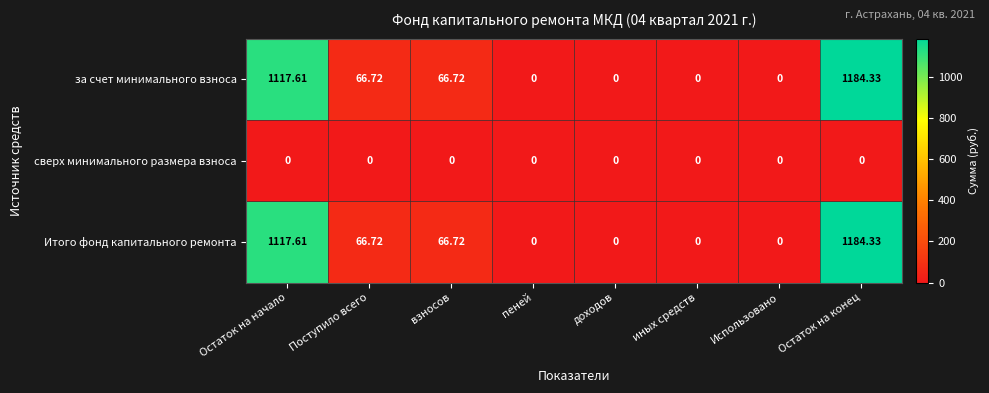

At which category is the sum across all series the highest?

Остаток на конец